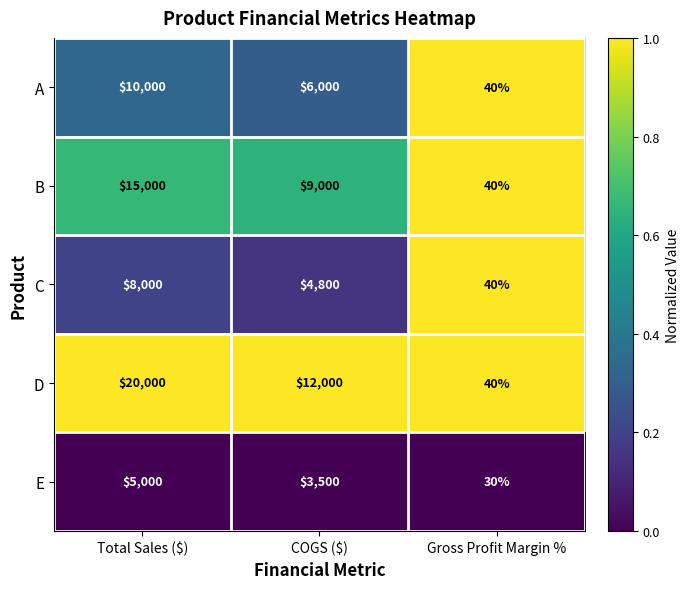

True or false: D has a value of 12000 at COGS ($).

True